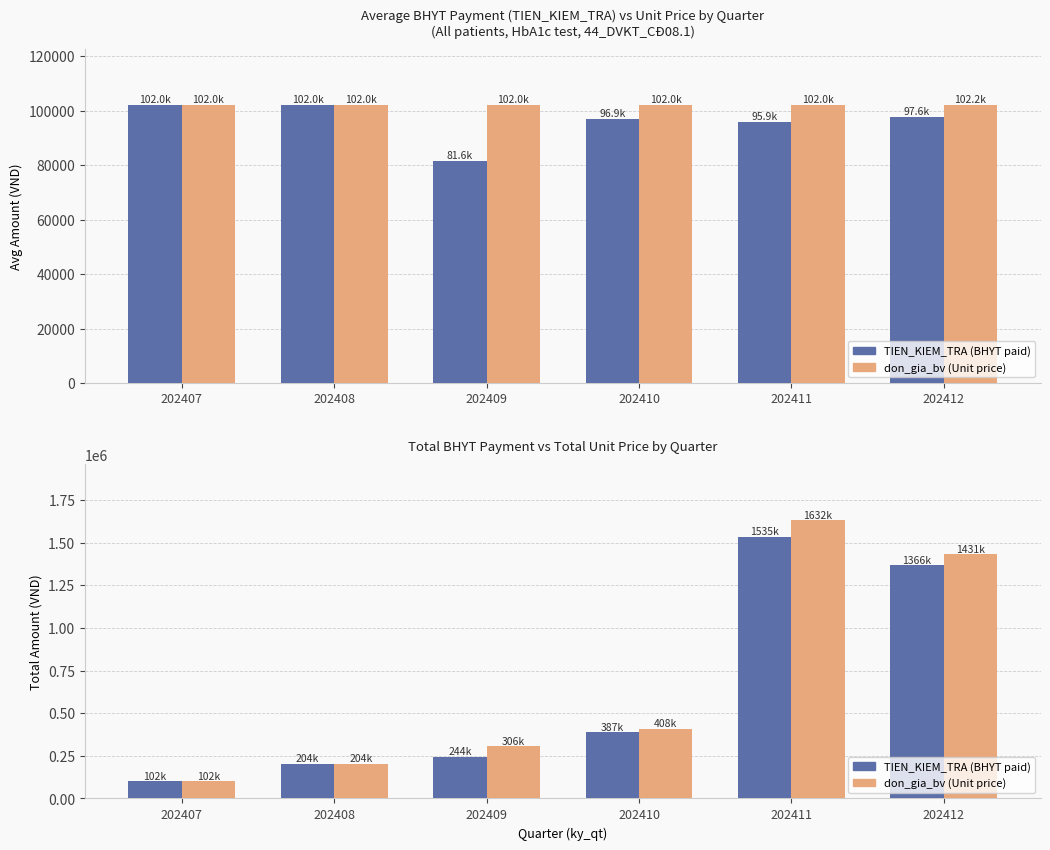

Where does the TIEN_KIEM_TRA series first go above 387600?

202411